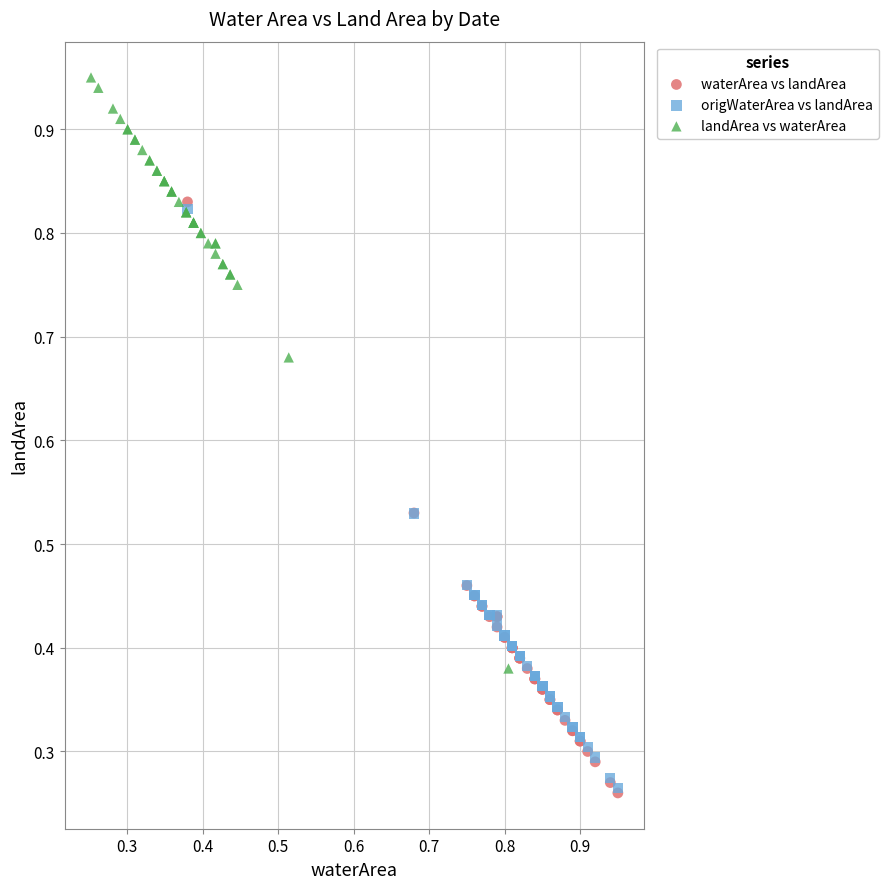

Which series reaches the maximum Y coordinate?

landArea vs waterArea